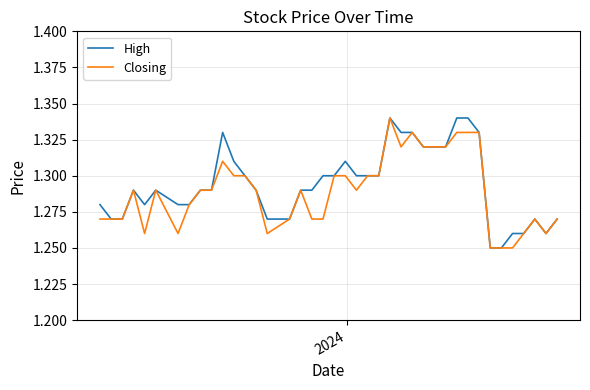

How many lines are shown in the chart?

2